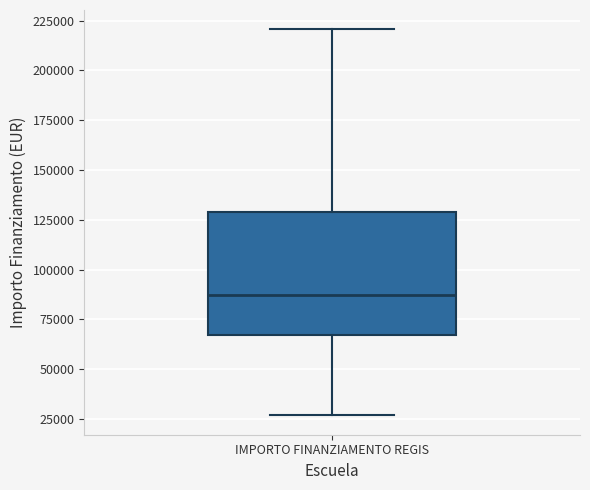

Read this box plot against the y-axis: the position of the median line, the range covered by the box, and the ends of both whiskers. The values are not printed on the chart, so give them approximately, as read against the axis.

median 85000, box 65000 to 130000, whiskers 25000 to 220000